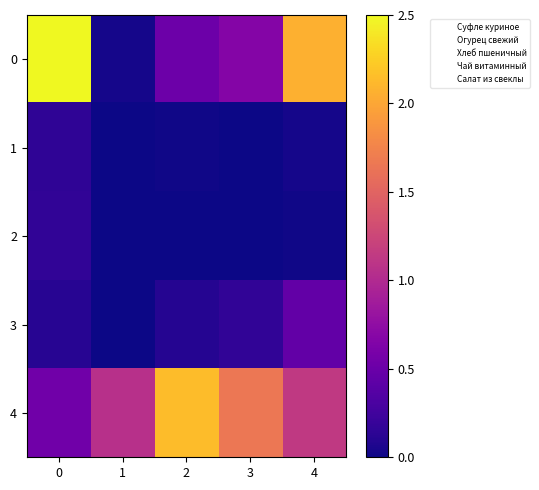

Which series has the largest total across all categories?

4